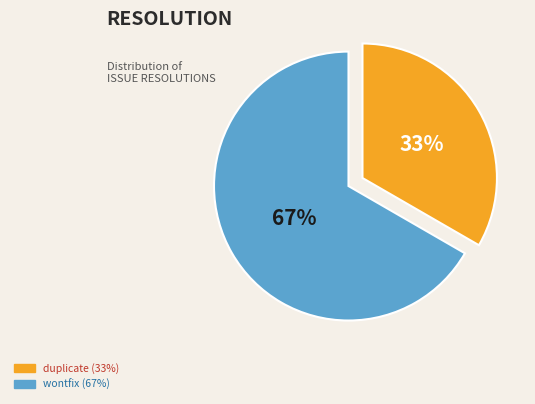

Do duplicate and wontfix together represent more than half of the pie?

Yes